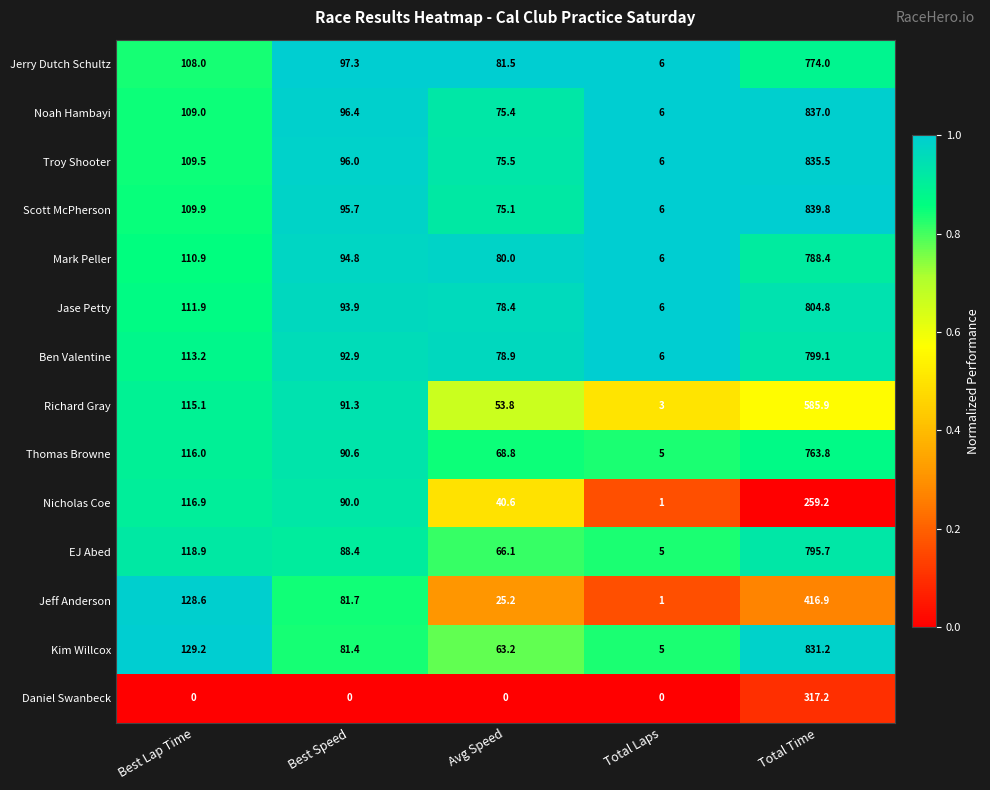

Which series changed the most between Best Lap Time and Total Laps?

Jeff Anderson